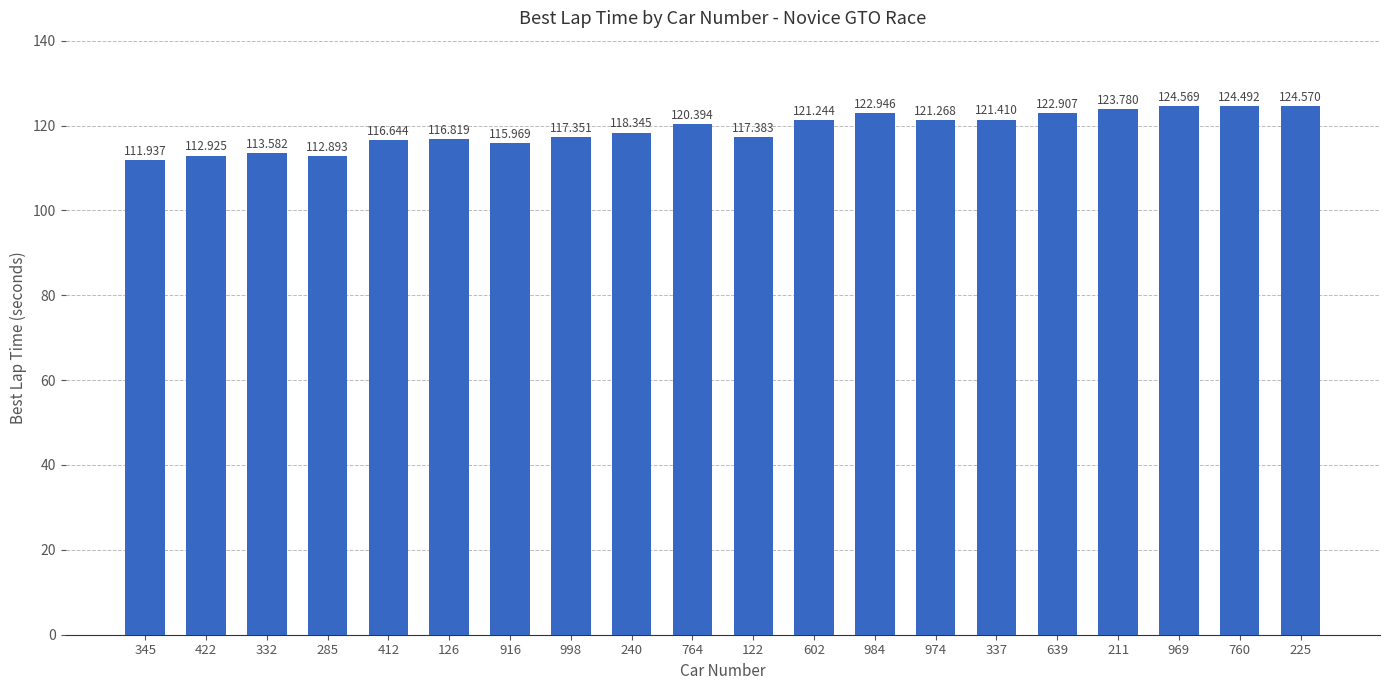

What is the value of the 18th bar from the left?

124.6